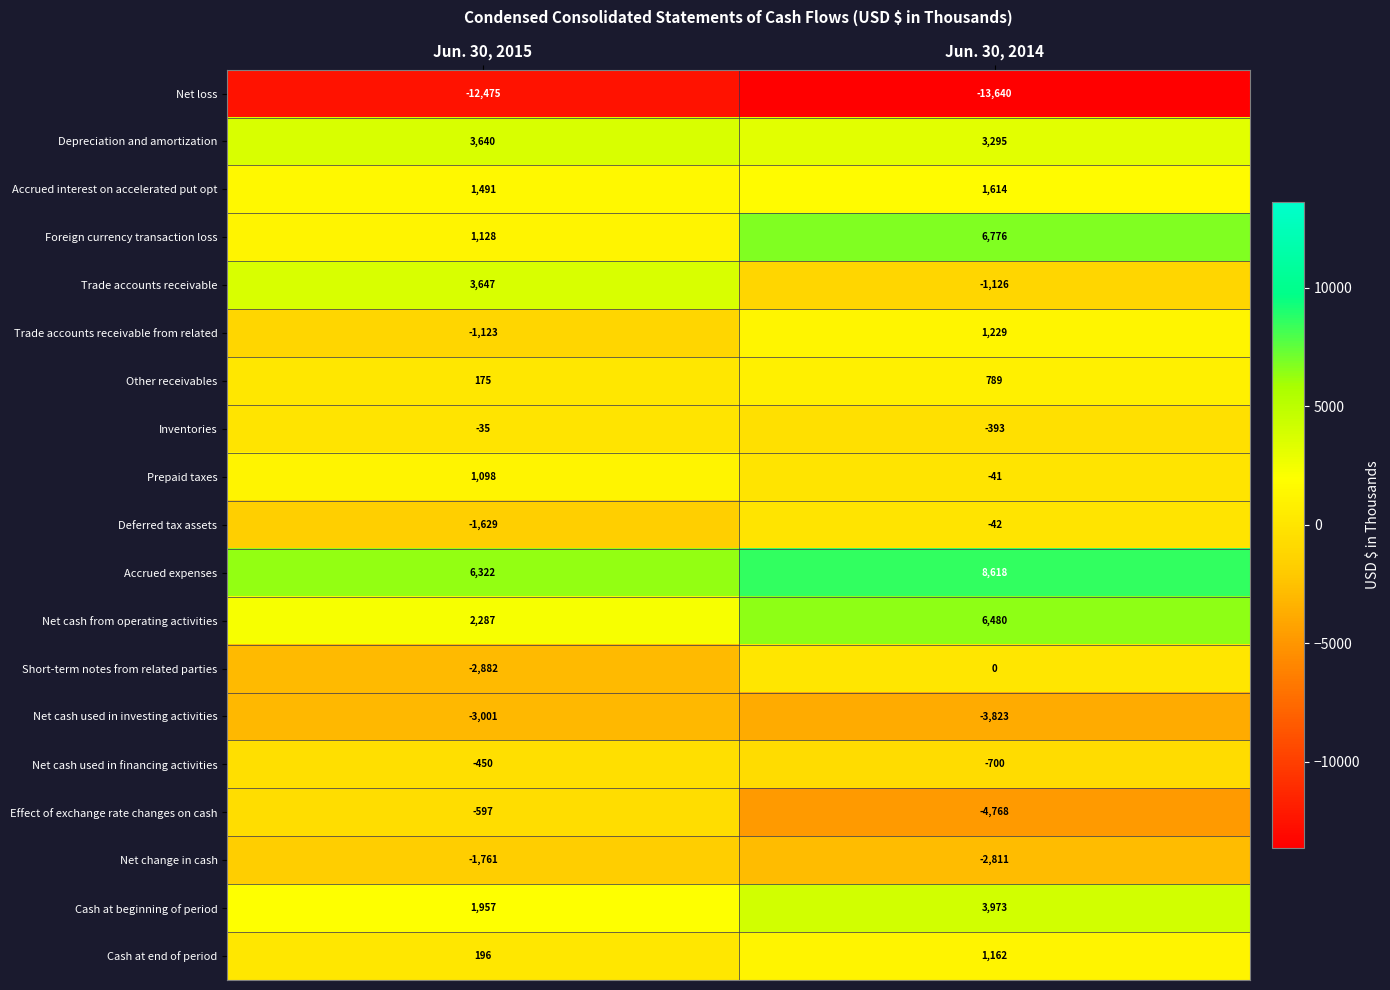

At how many categories does at least one series exceed 5098?

2